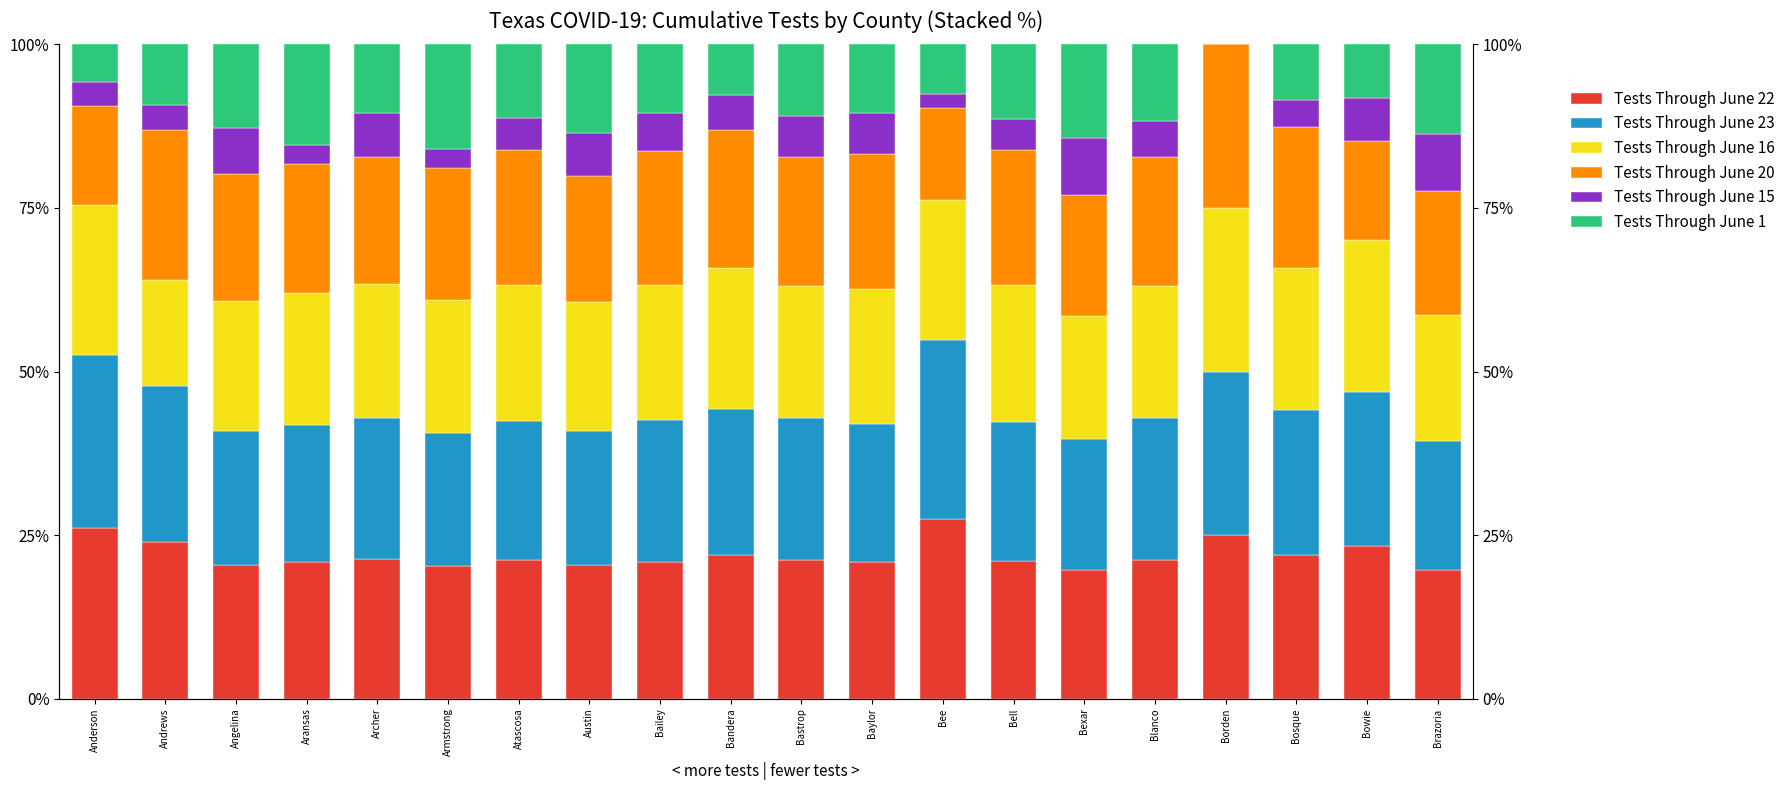

What are all the series names shown in the legend?

Tests Through June 22, Tests Through June 23, Tests Through June 16, Tests Through June 20, Tests Through June 15, Tests Through June 1